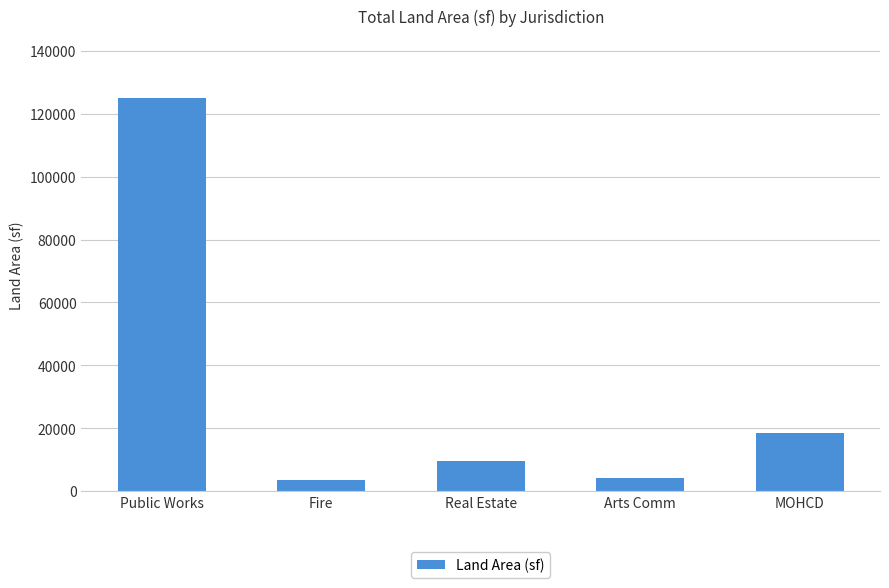

What is the difference between the values at MOHCD and Fire?

15070